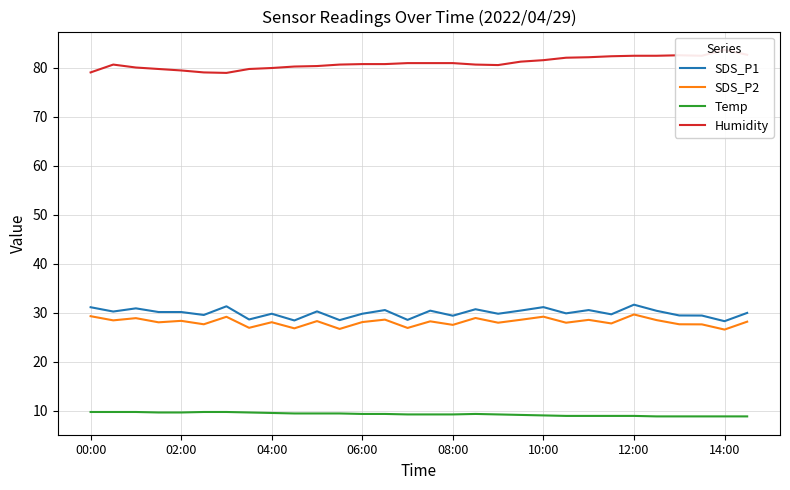

What are all the series names shown in the legend?

SDS_P1, SDS_P2, Temp, Humidity